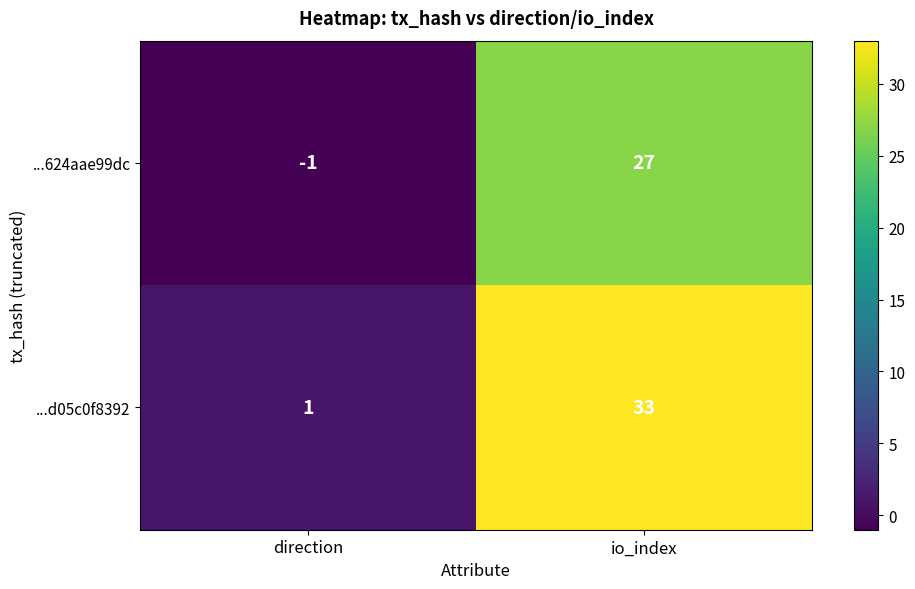

Is it true that ...624aae99dc equals 48 at io_index?

False